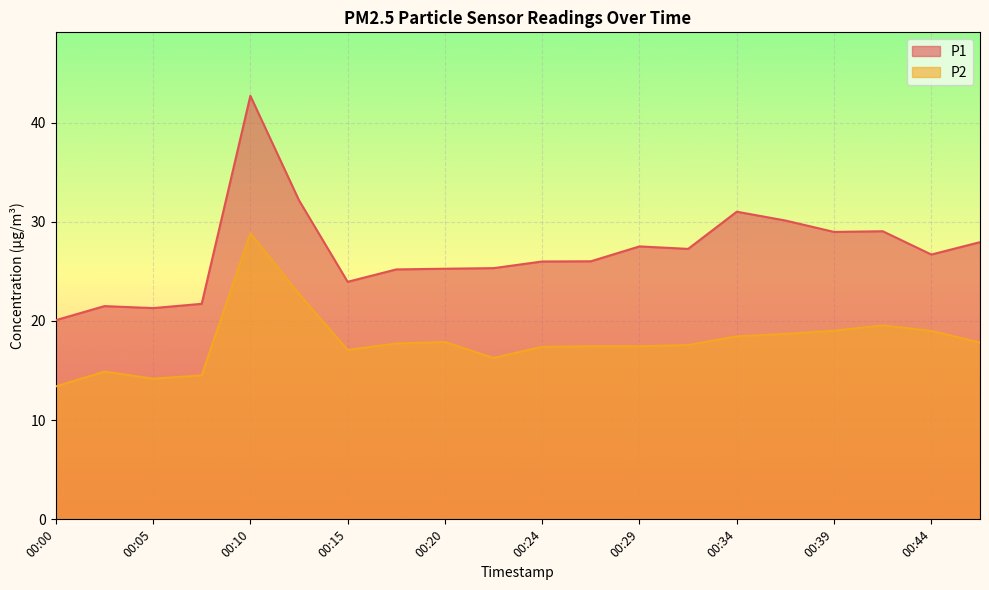

At how many categories does at least one series exceed 41?

1